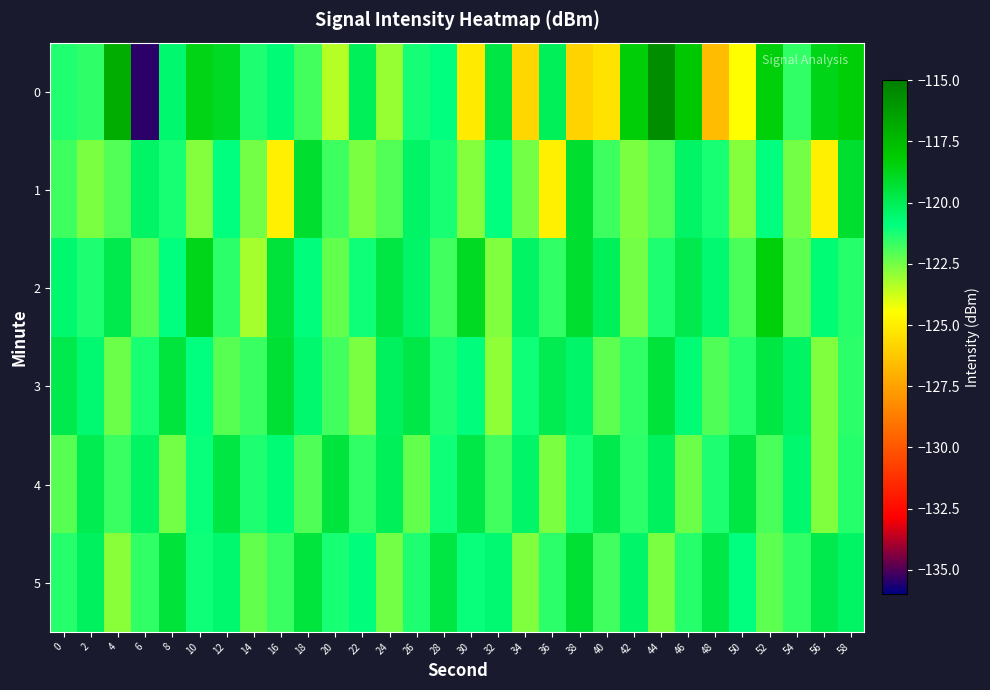

At 44, list the series in order from largest to smallest.

0, 3, 4, 2, 1, 5